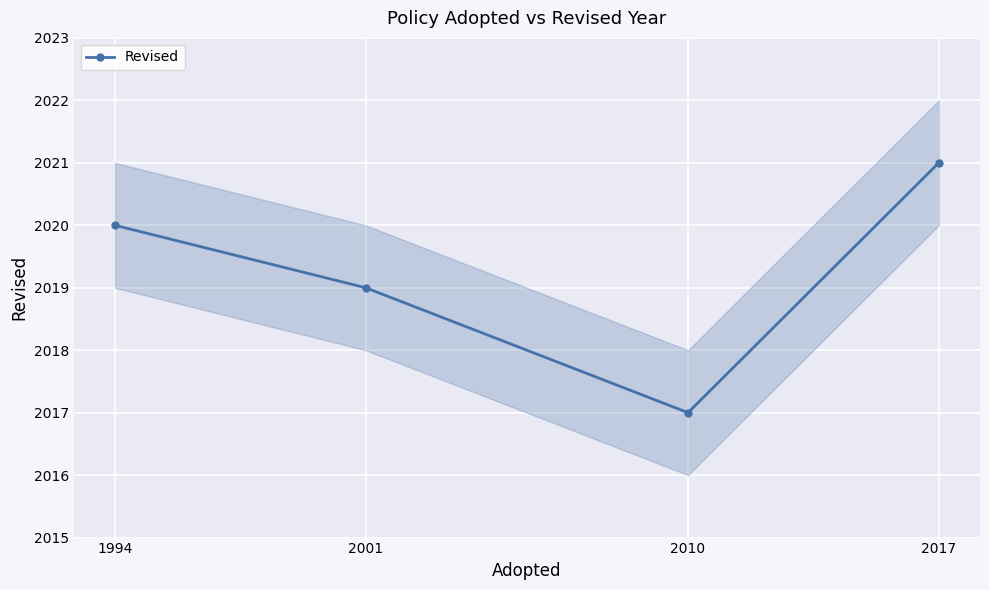

How many interior local valleys (lower than both neighbors) does the data have?

1